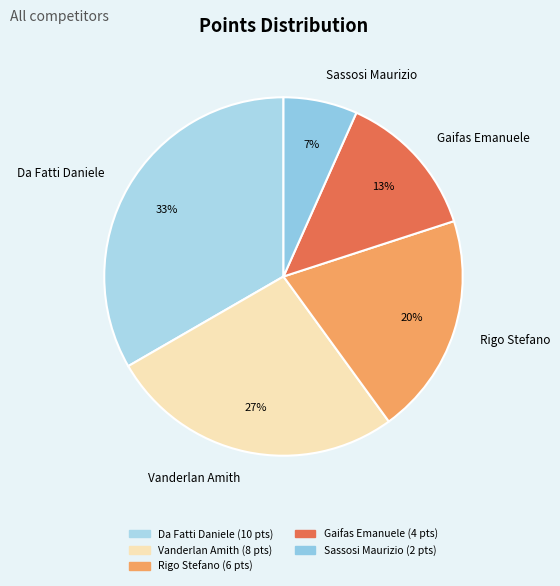

To the nearest percent, what is the average slice percentage?

20%